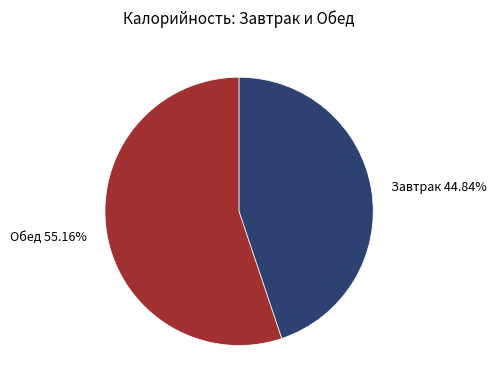

To the nearest percent, what is the difference between the largest and smallest slice percentages?

10%